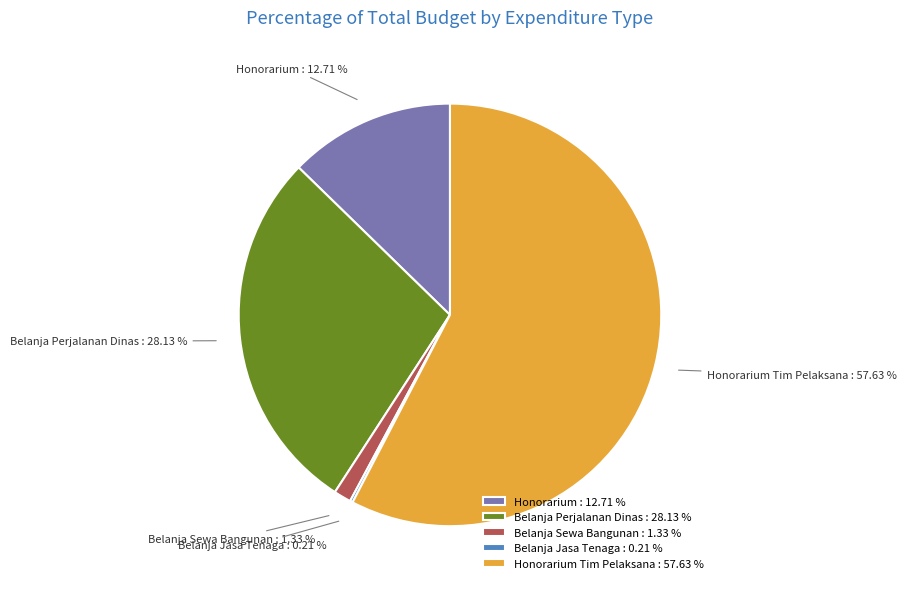

Between Belanja Sewa Bangunan and Belanja Perjalanan Dinas, which is larger?

Belanja Perjalanan Dinas